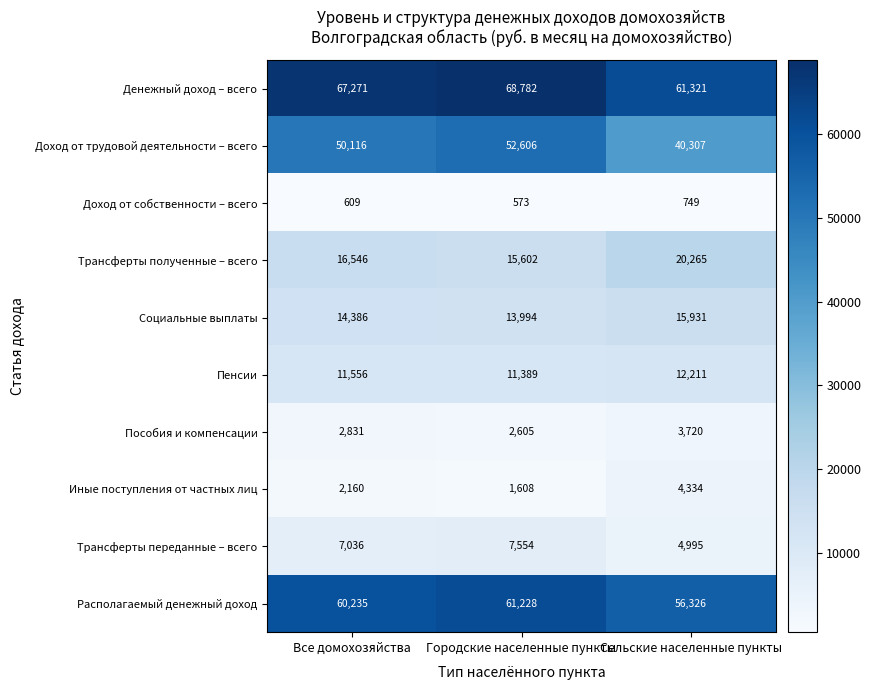

Count the Трансферты полученные – всего values in the range 15602 to 20265.

3